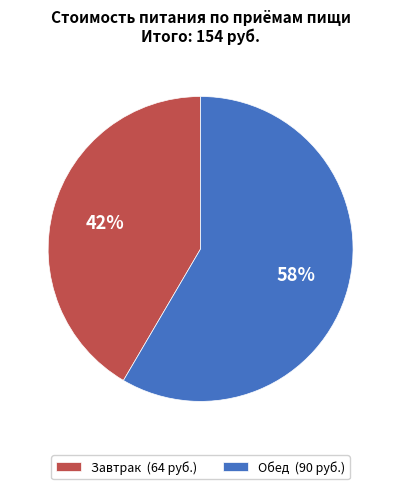

To the nearest percent, what is the combined percentage of Завтрак (64 руб.) and Обед (90 руб.)?

100%